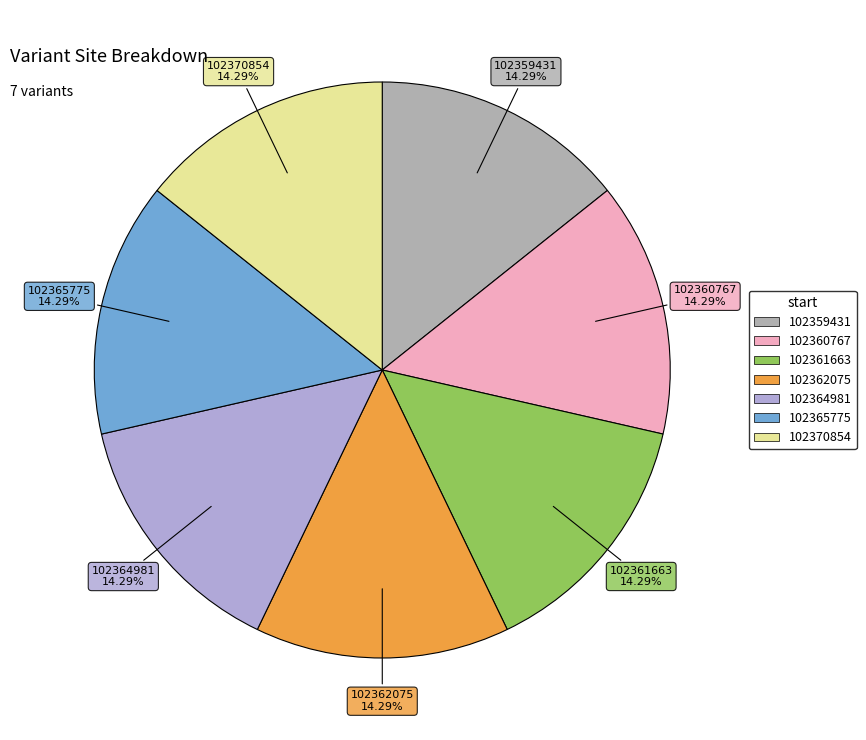

How many slices are in this pie chart?

7